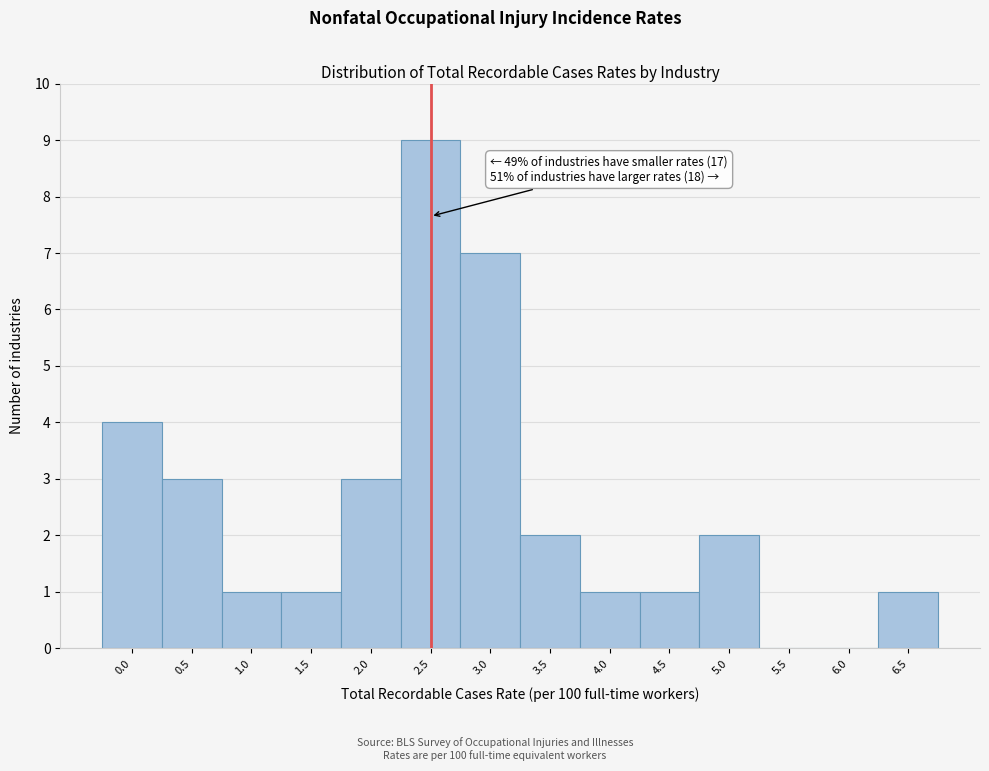

Reading left to right, what are all the values shown in this chart?

0.0=4	0.5=3	1.0=1	1.5=1	2.0=3	2.5=9	3.0=7	3.5=2	4.0=1	4.5=1	5.0=2	5.5=0	6.0=0	6.5=1